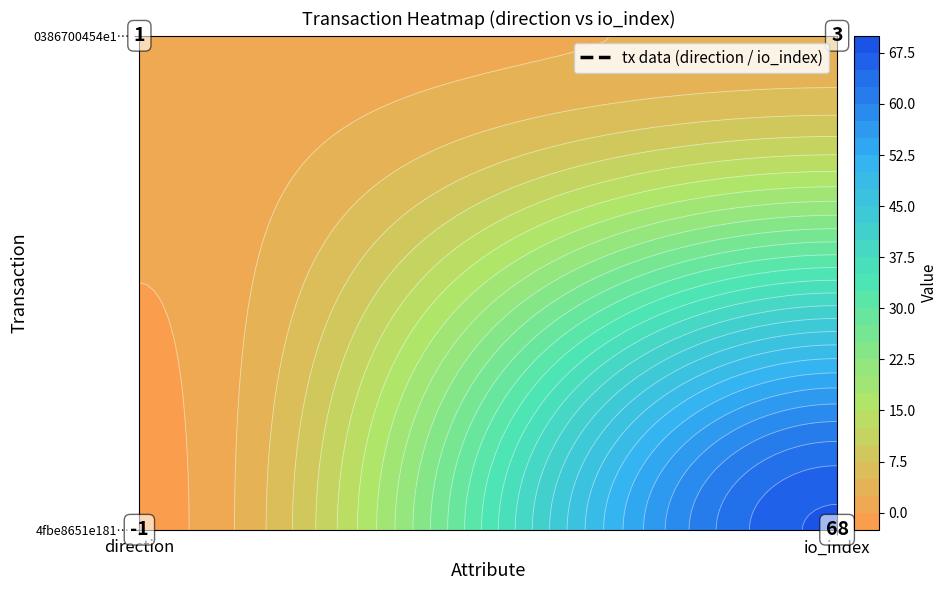

Reading right to left, what are all the values shown in this chart?

4fbe8651e181dcbebcf92fb6b9986f9f17d5203: 68	-1
0386700454e1dcc5a24832dccff62476bb2837c: 3	1